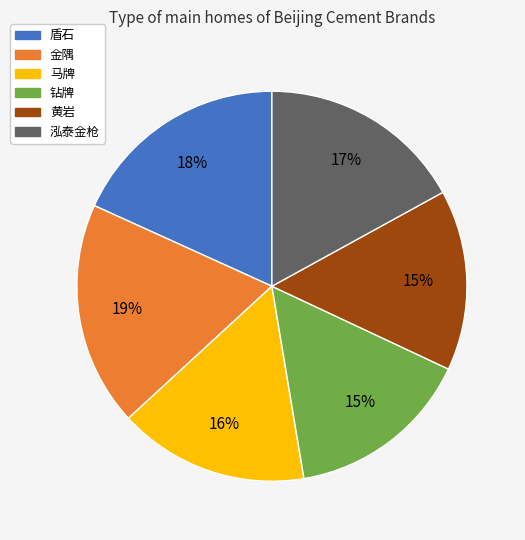

Combined, do 金隅 and 泓泰金枪 account for over 50%?

No